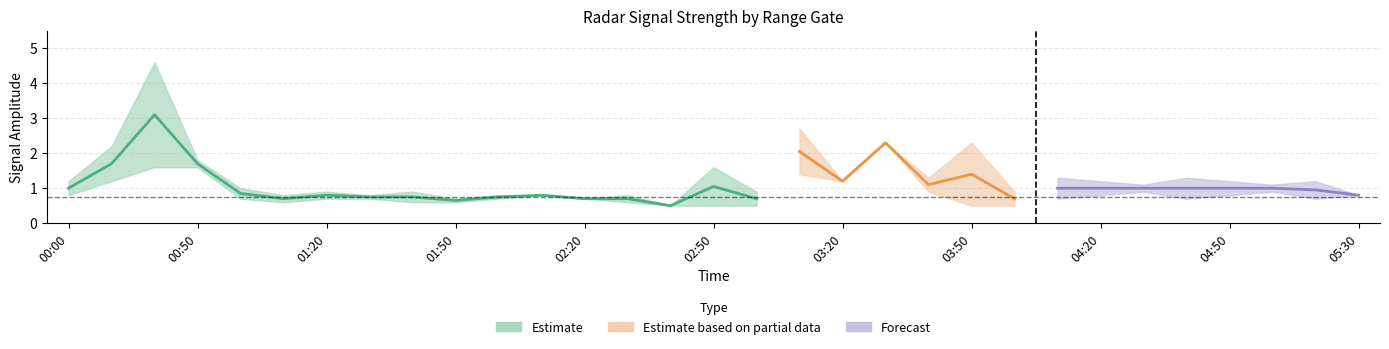

Count the number of categories in the chart.

31